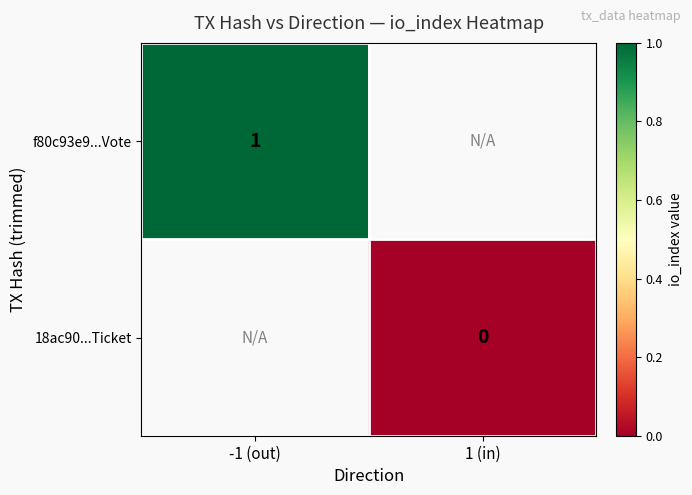

Count the number of data series in this chart.

2